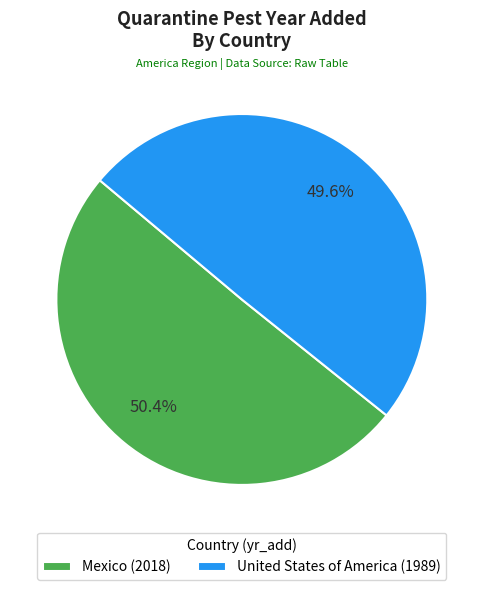

To the nearest percent, what is the combined percentage of Mexico and United States of America?

100%